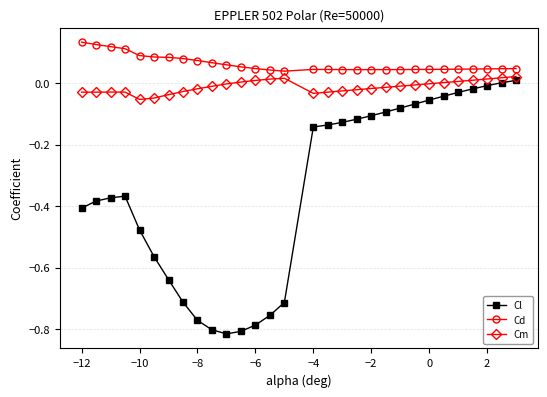

Rank the series by their average value, from lowest to highest.

Cl, Cm, Cd